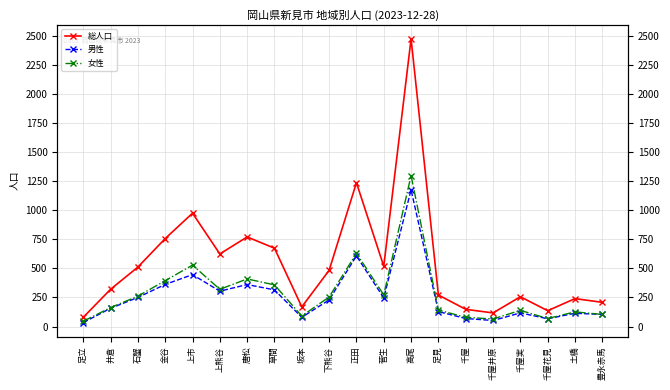

Where is the first local maximum for 女性?

上市